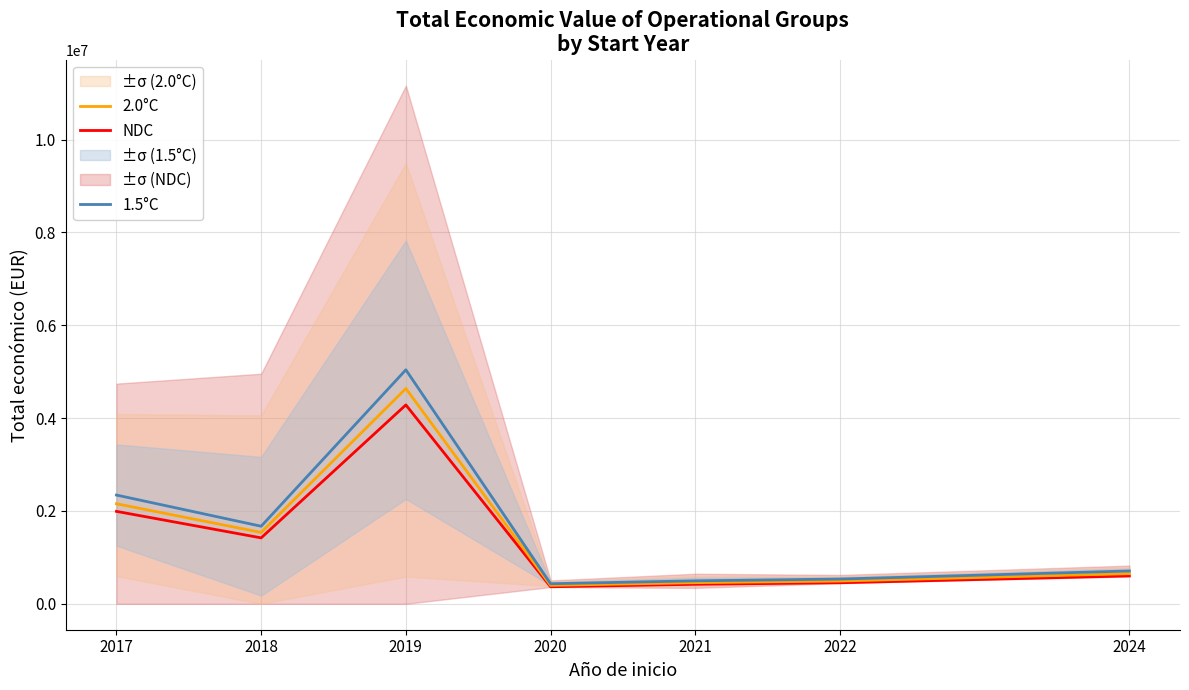

True or false: NDC and 2.0°C cross at least once.

False